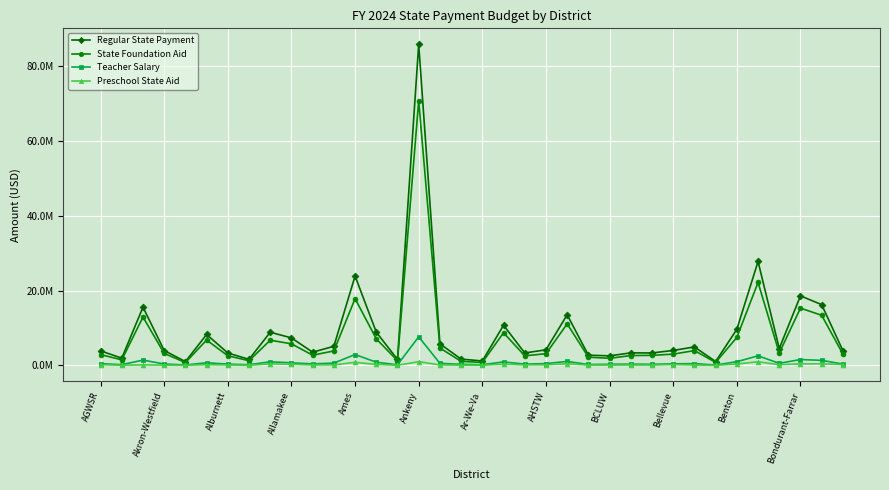

At which category is the sum across all series the highest?

Ankeny